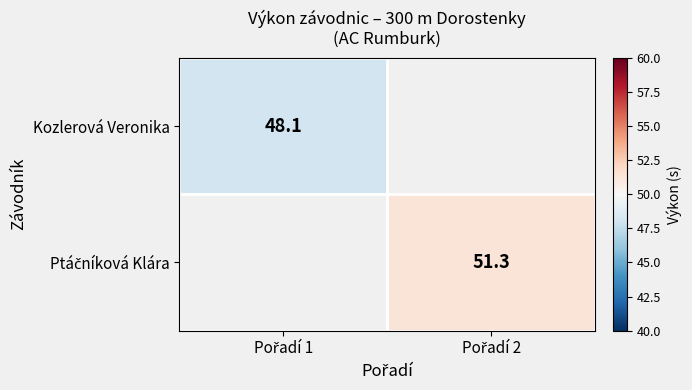

Which series has the largest range (max minus min)?

Kozlerová Veronika